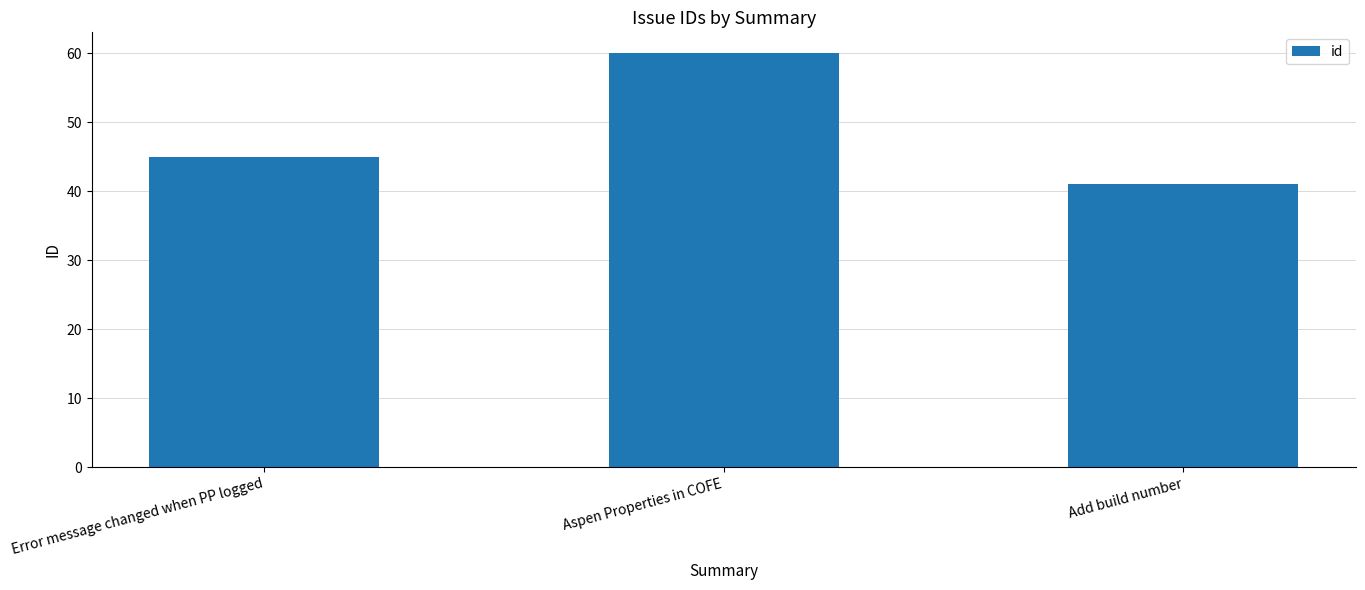

What is the average value?

49